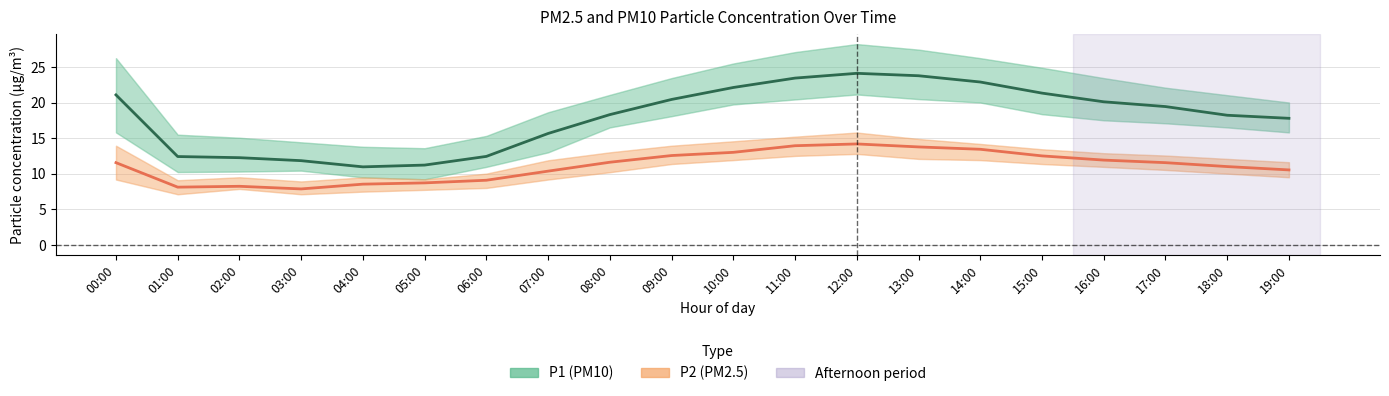

What is the total value across all series at 10:00?

35.1